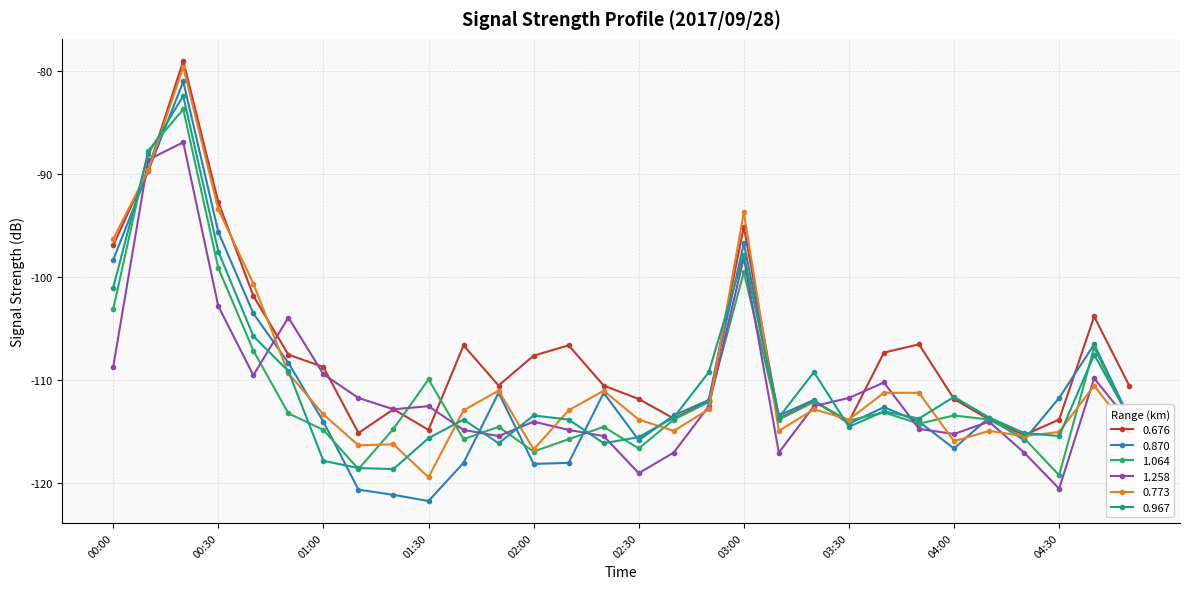

Which series has the largest range (max minus min)?

0.870